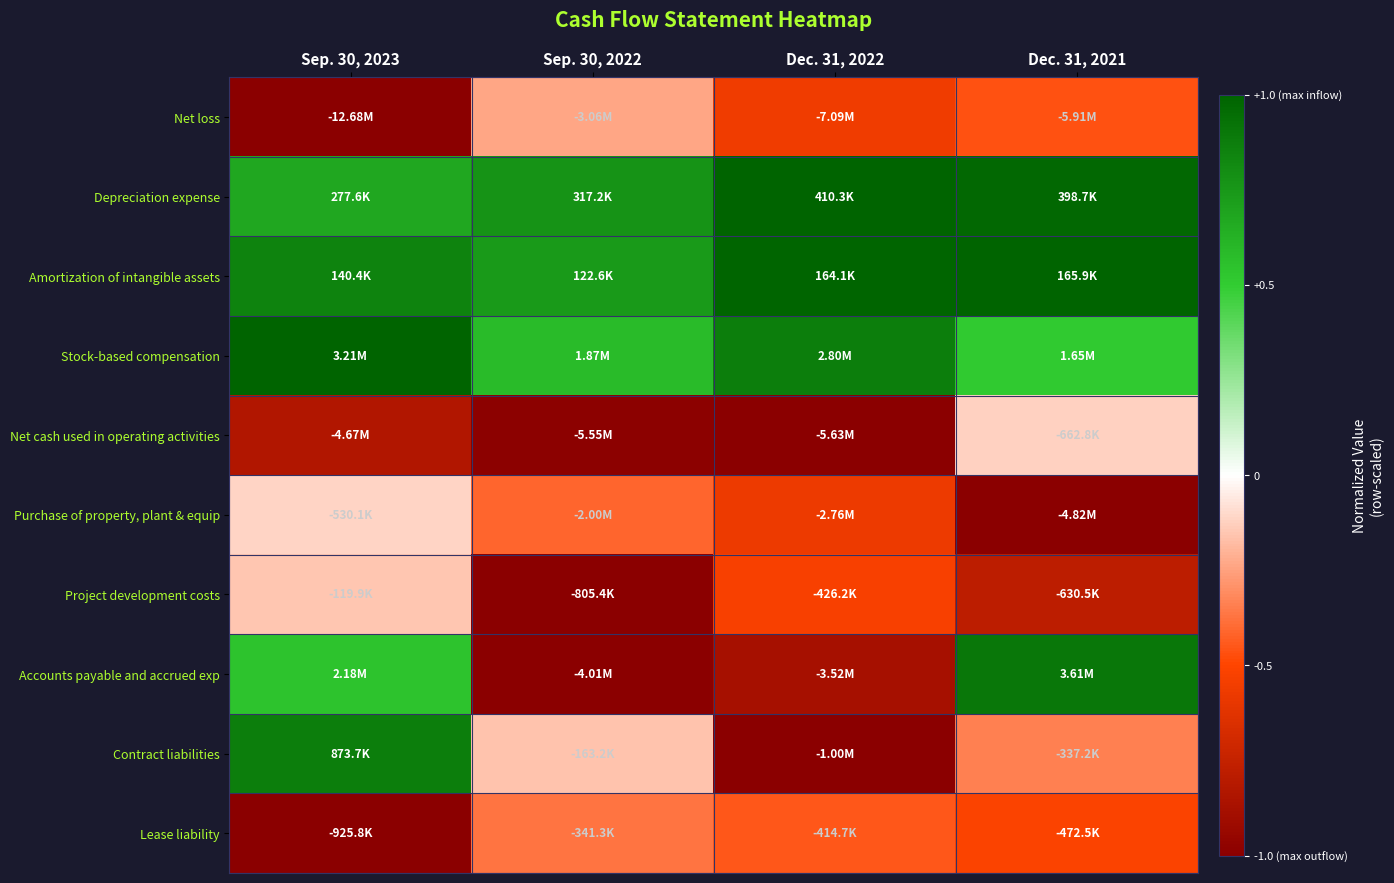

Which has a higher value, Sep. 30, 2022 or Sep. 30, 2023?

Sep. 30, 2022